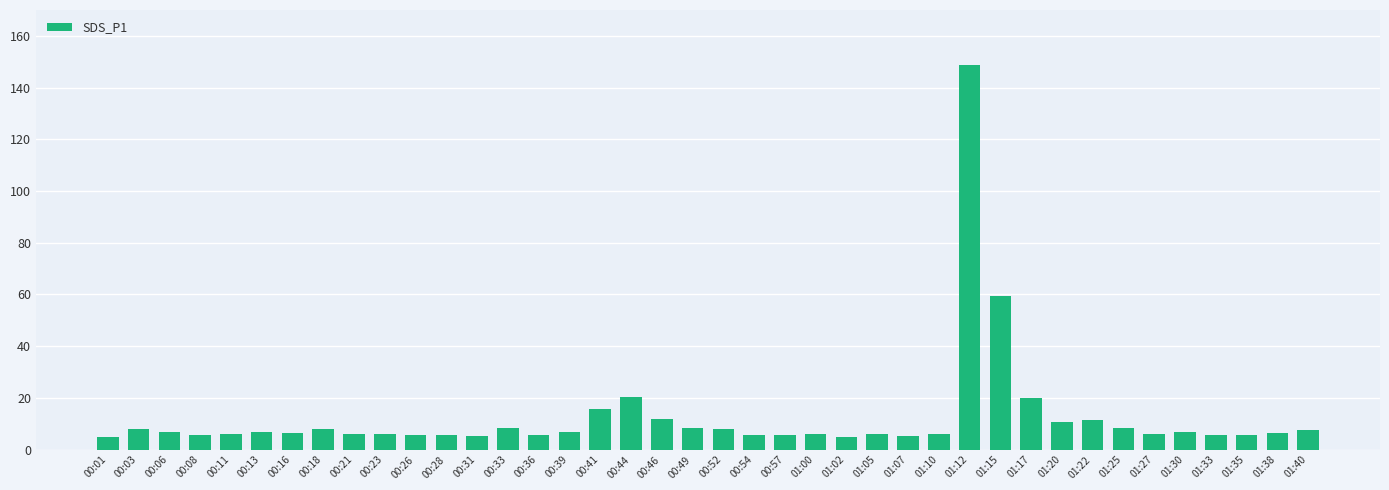

What is the smallest value displayed?

4.7